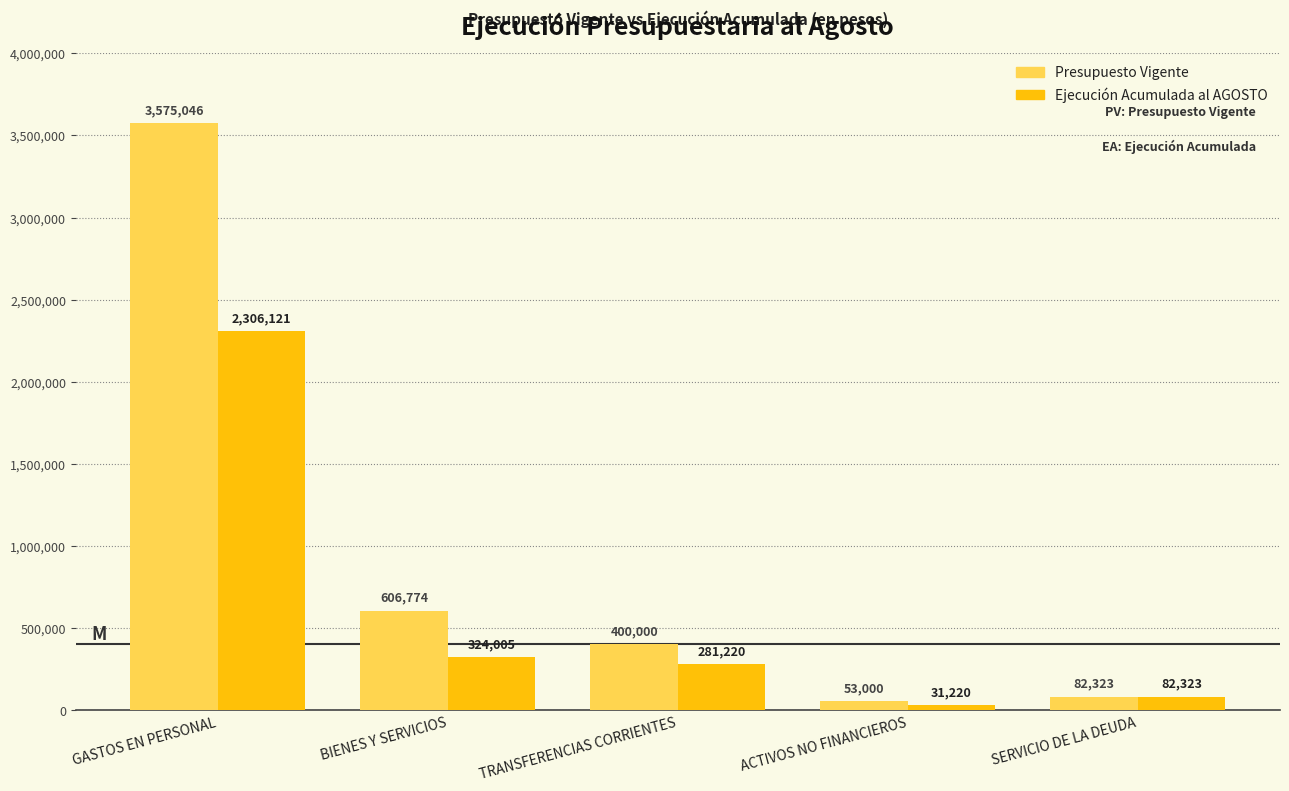

What is the spread (max minus min) of values at TRANSFERENCIAS CORRIENTES?

118780